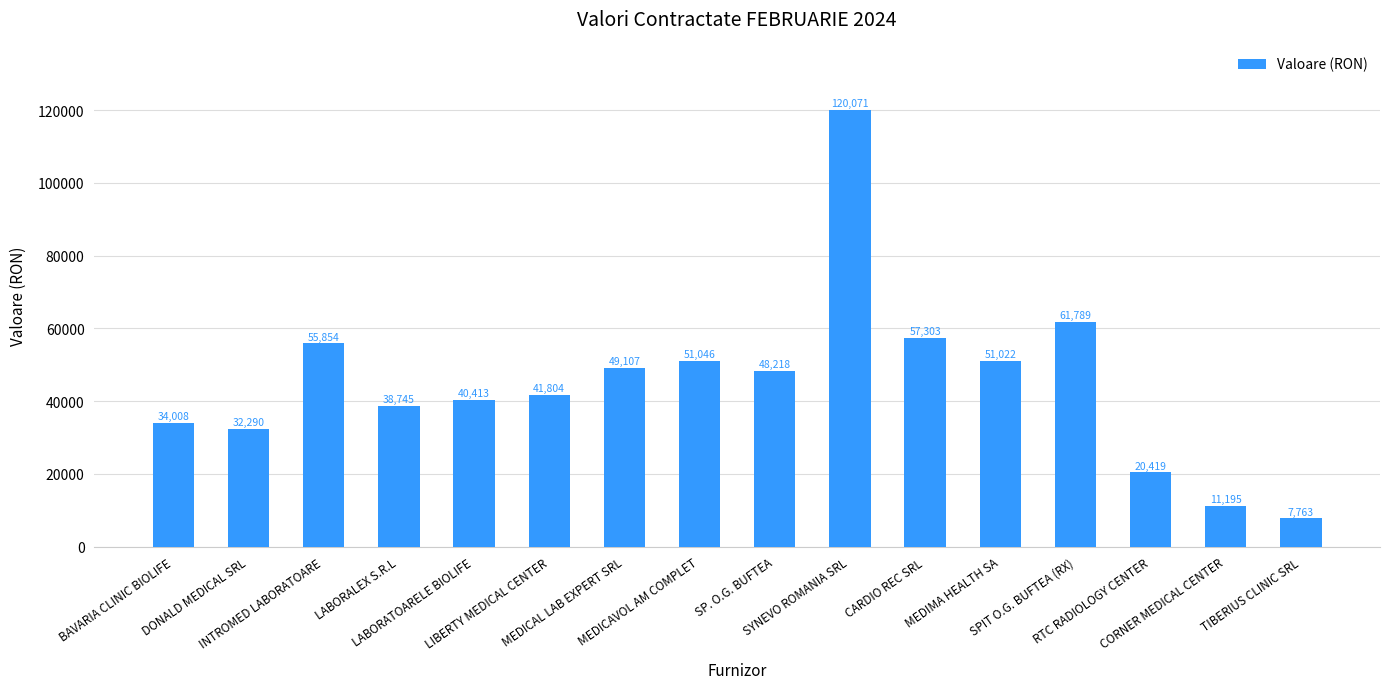

What is the difference between the second highest and second lowest values?

50594.0